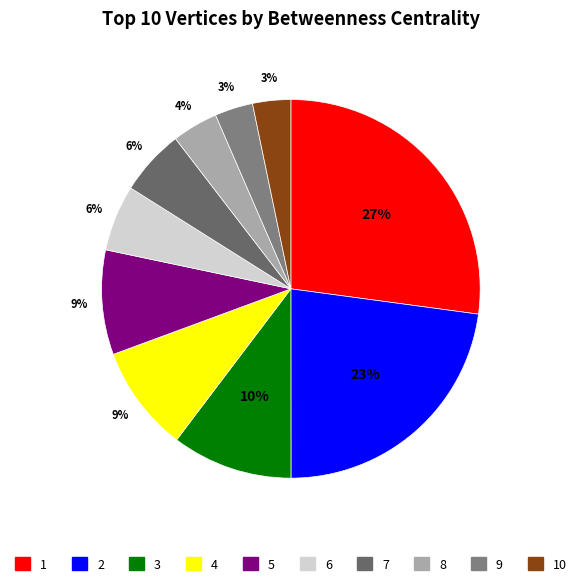

To the nearest percent, what is the difference between the largest and smallest slice percentages?

24%